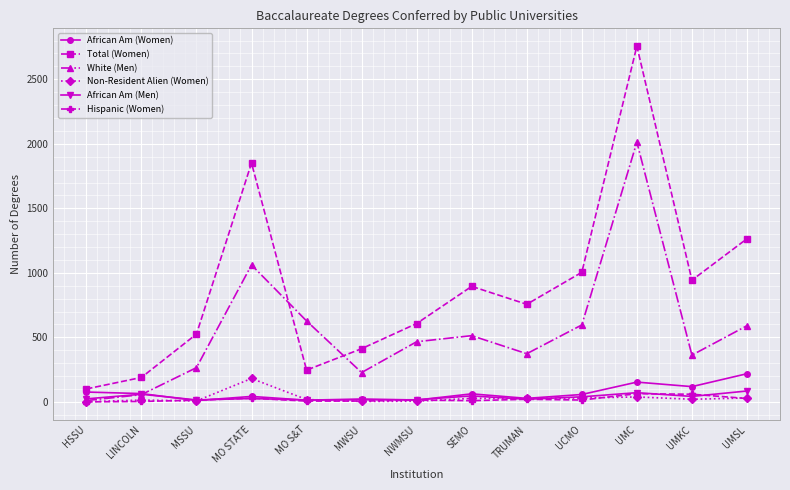

Which series has the largest total across all categories?

Total (Women)